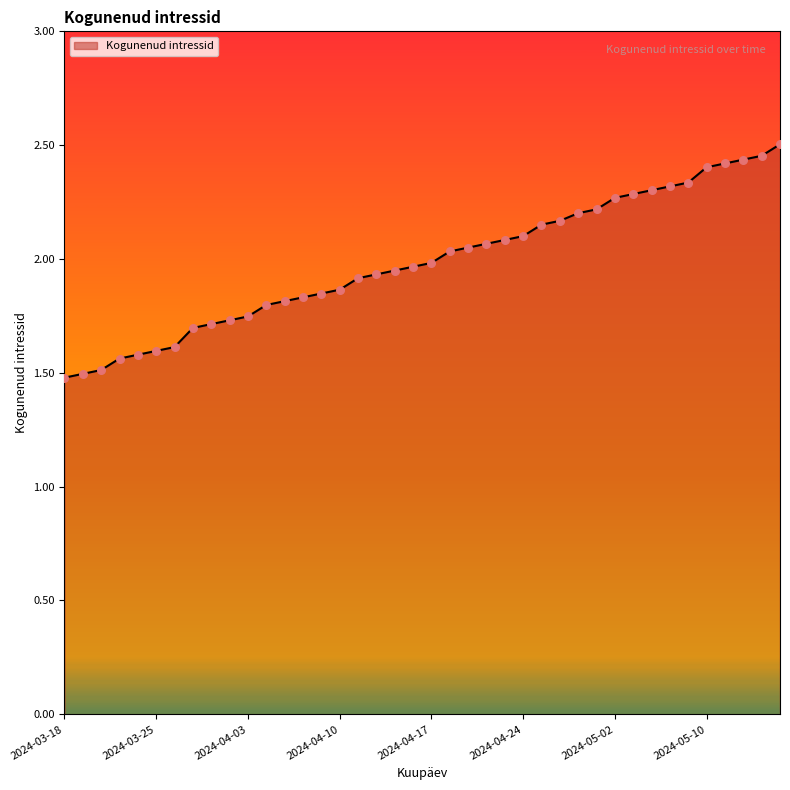

What is the difference between the maximum and minimum values?

1.0